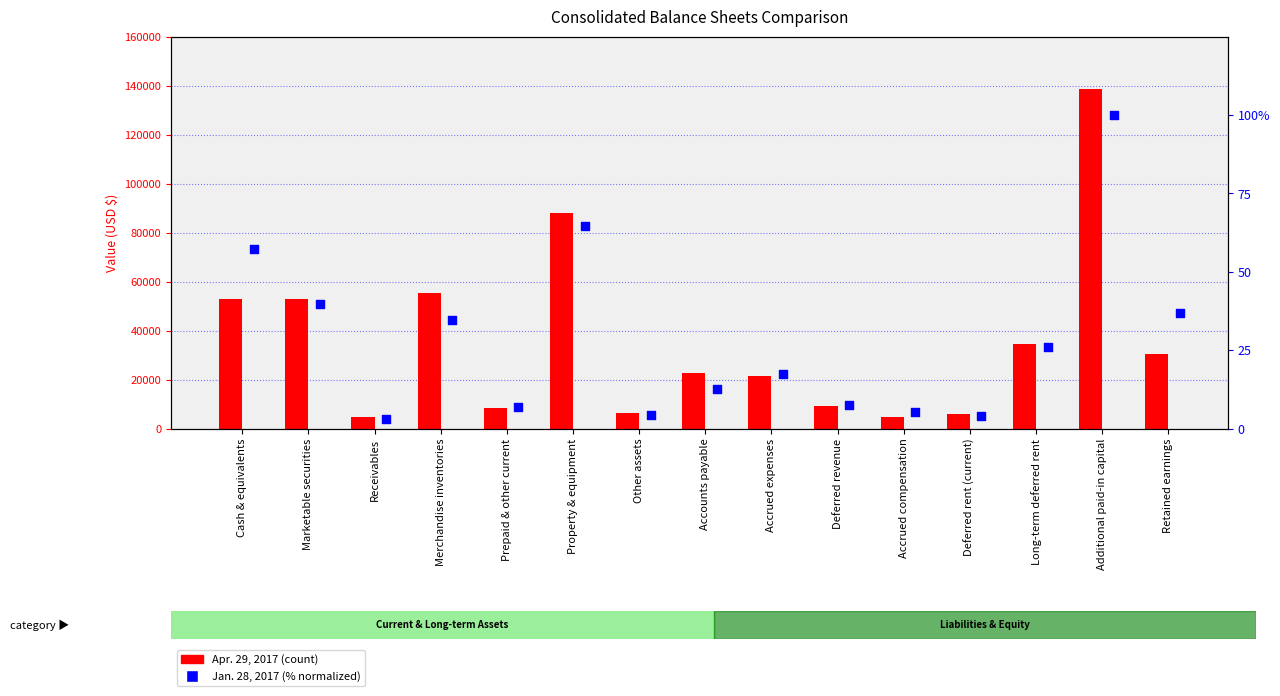

Is the value of Apr. 29, 2017 at Merchandise inventories greater than the value of Jan. 28, 2017 (normalized %) at Retained earnings?

Yes